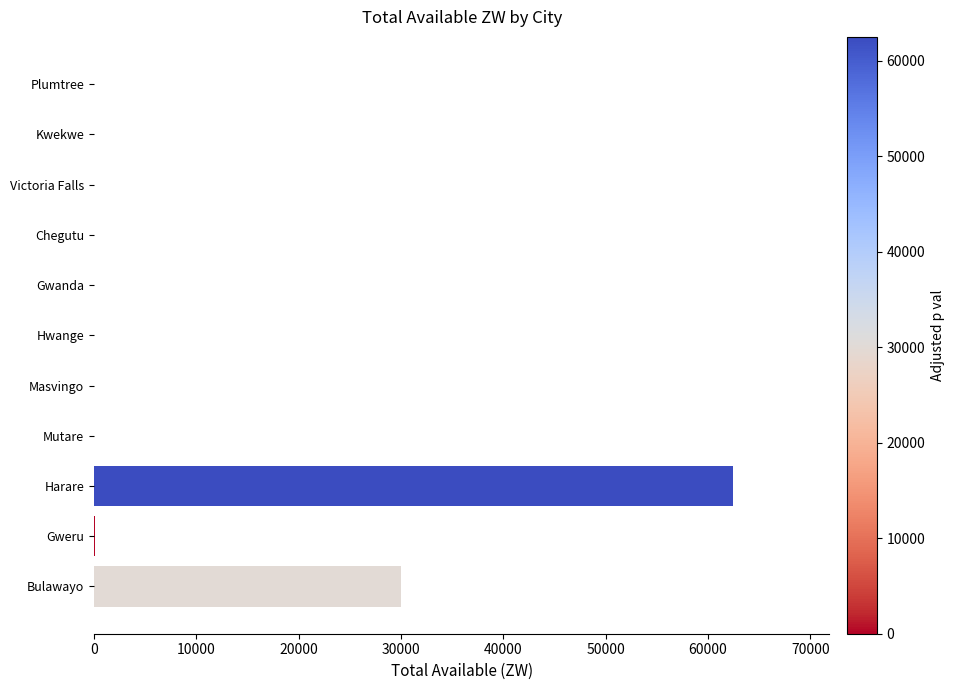

Is it true that the value at Bulawayo is 45998.0?

False